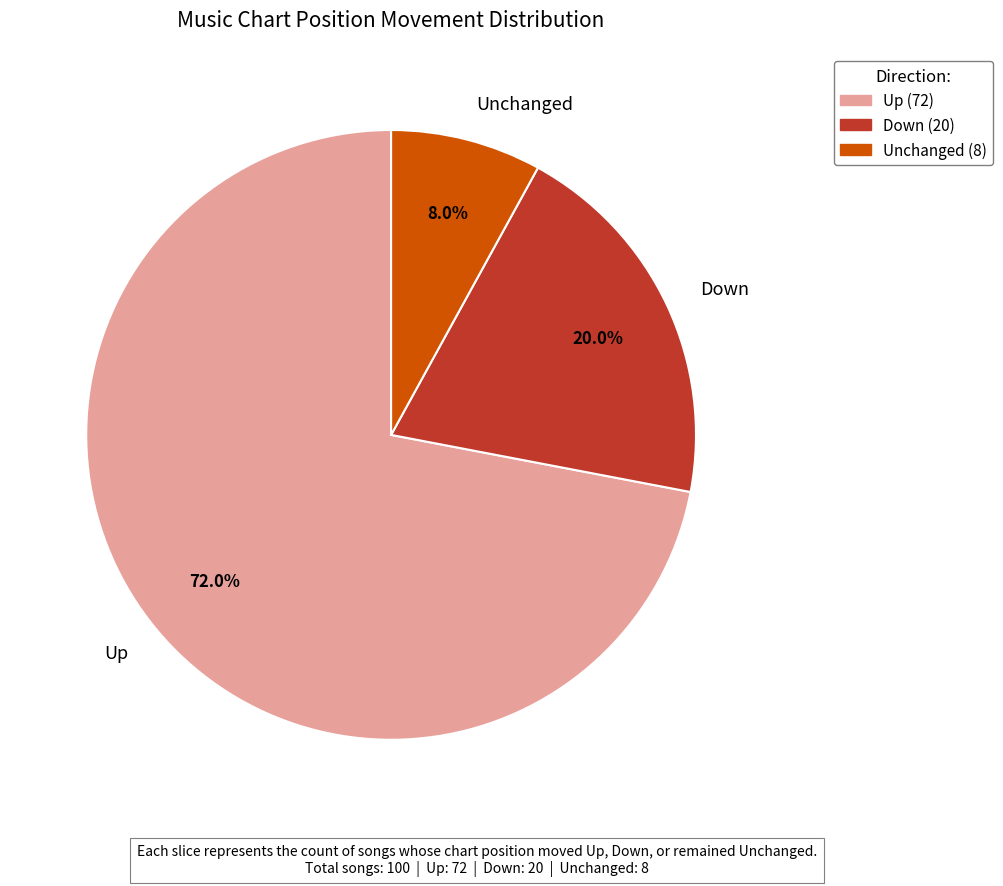

Is the sum of Up and Unchanged greater than half?

Yes